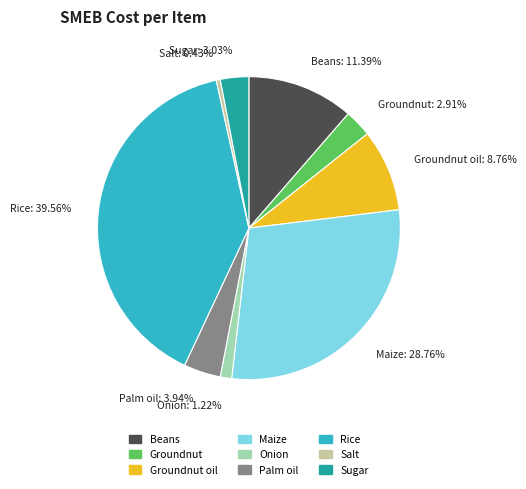

How many segments does this pie chart have?

9